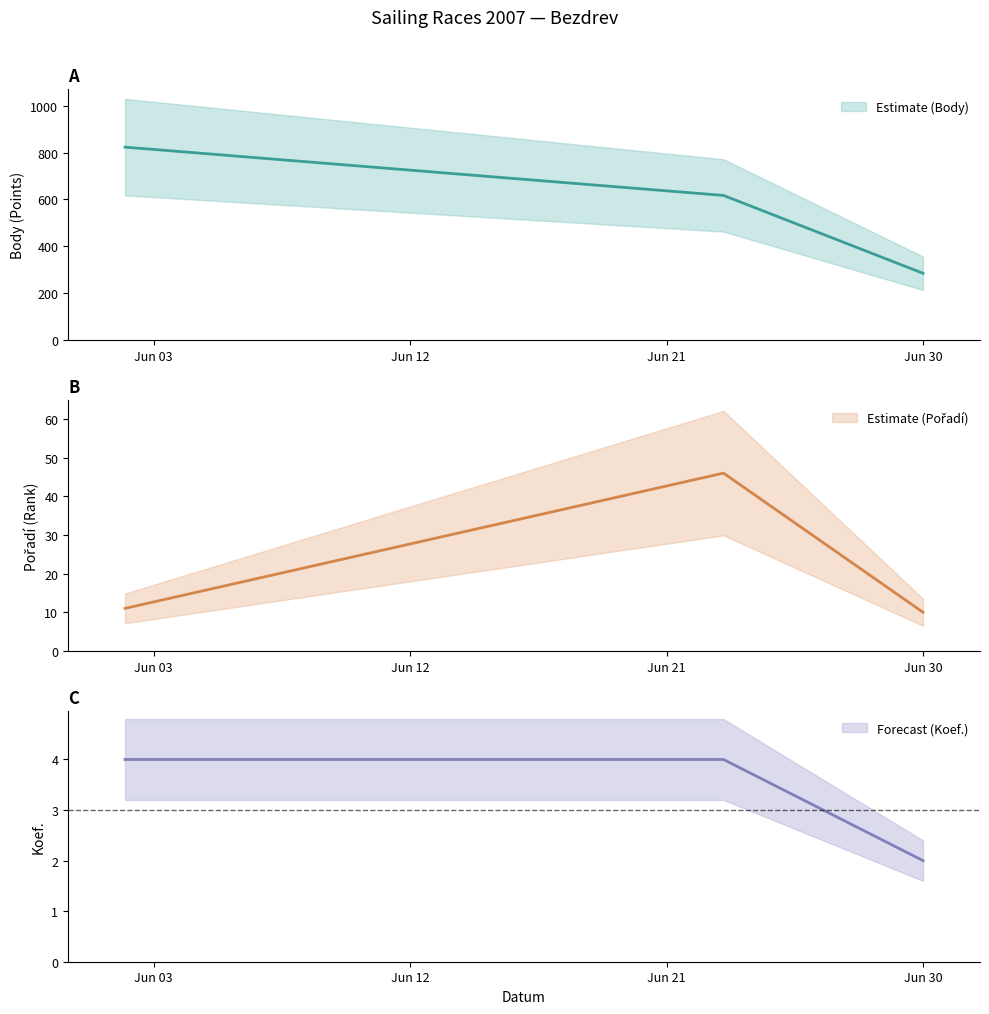

What is the minimum value shown in the chart?

2